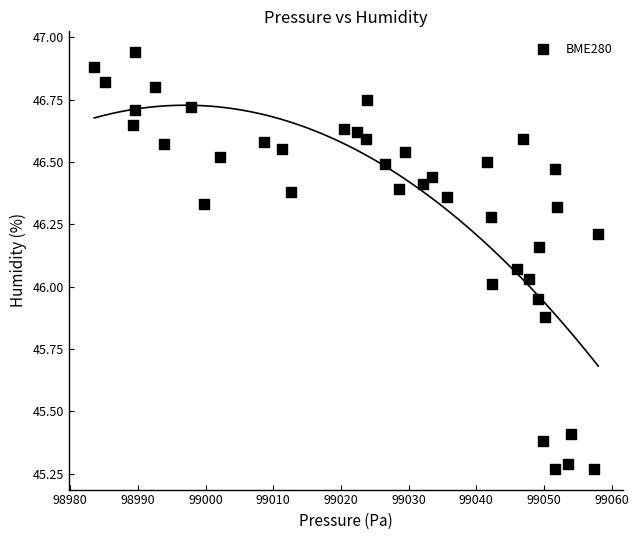

What is the range of Y values (max minus min)?

1.7